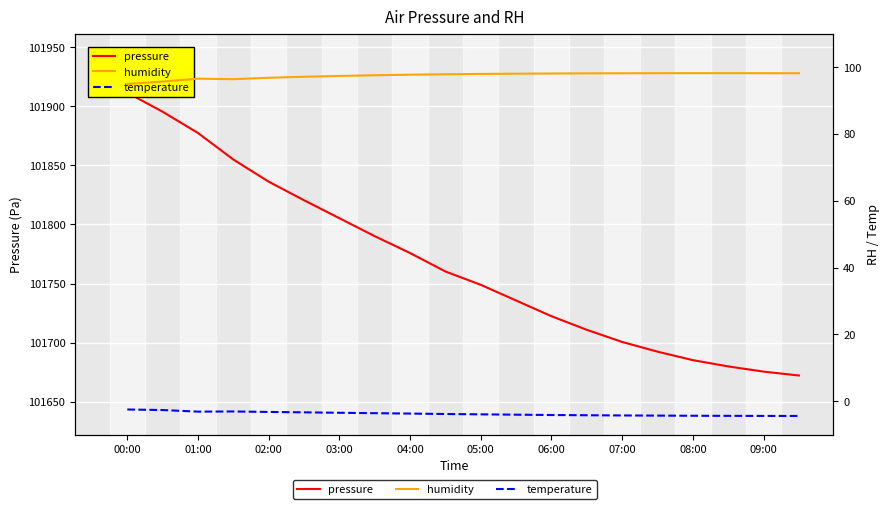

In temperature, how many points are higher than both neighbors (excluding endpoints)?

1